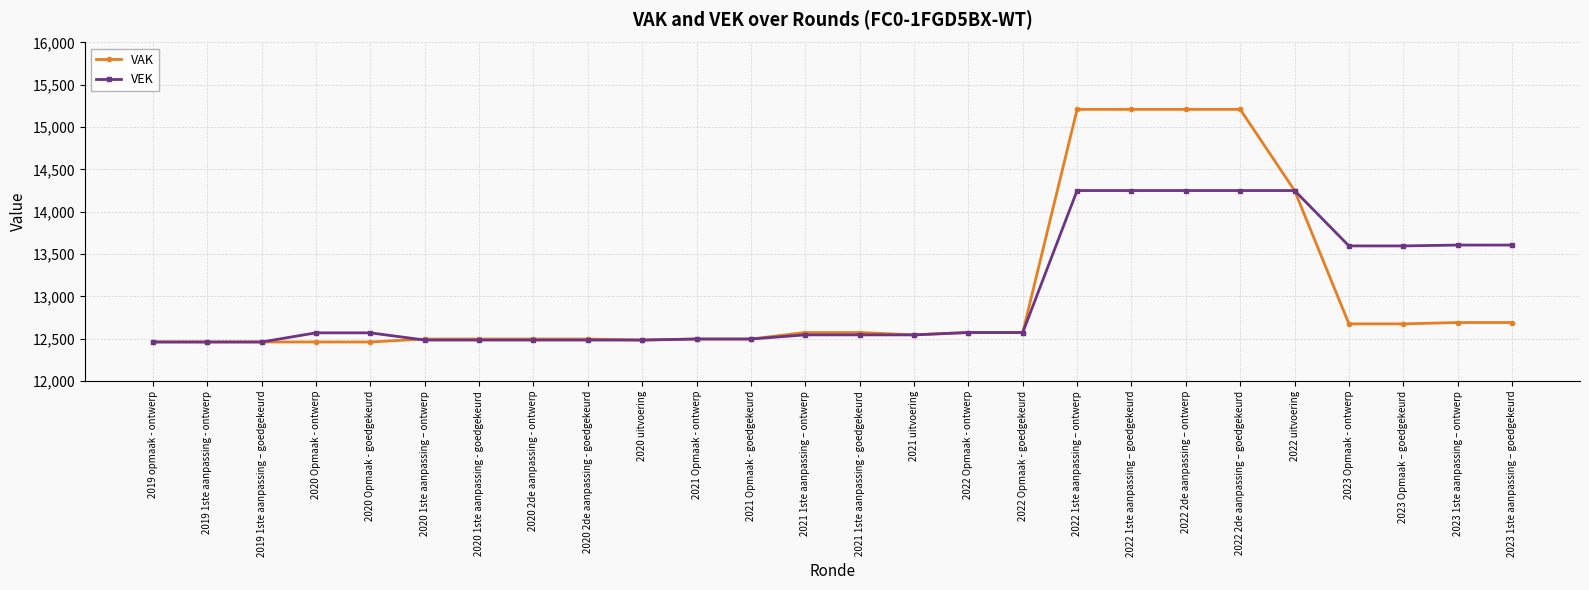

What is the label of the 4th point from the left?

2020 Opmaak - ontwerp